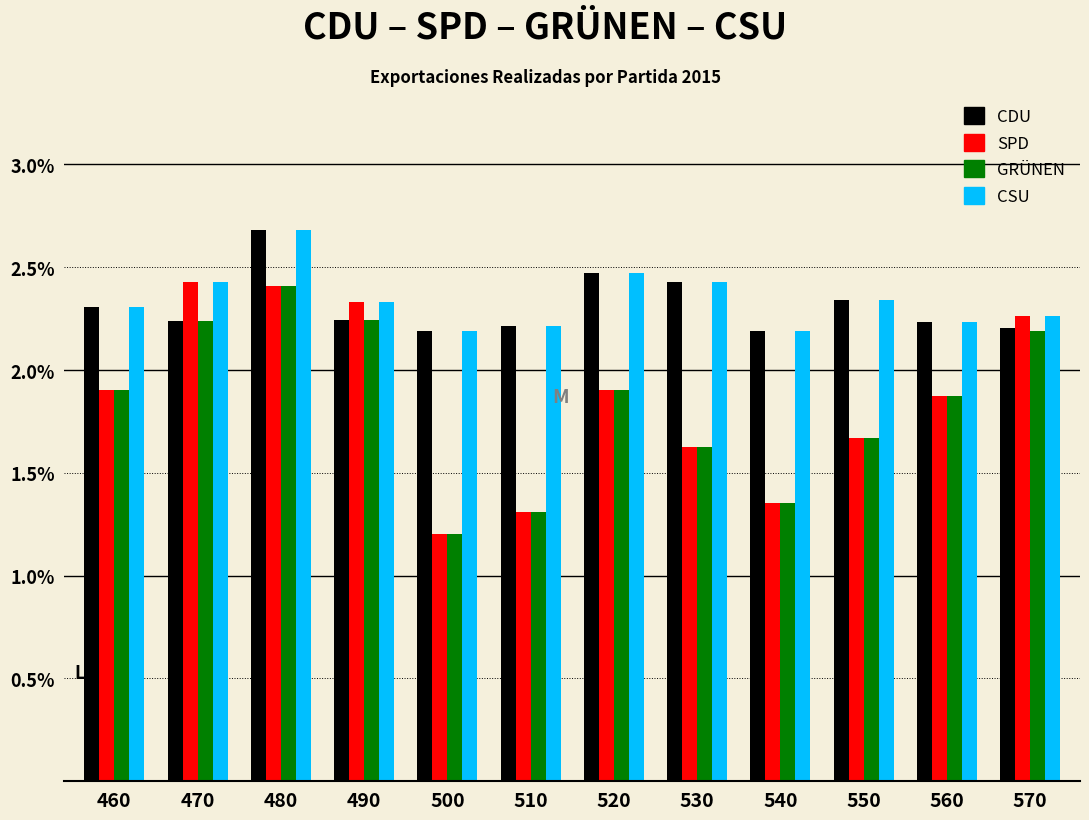

Which label corresponds to the smallest value in the chart?

500